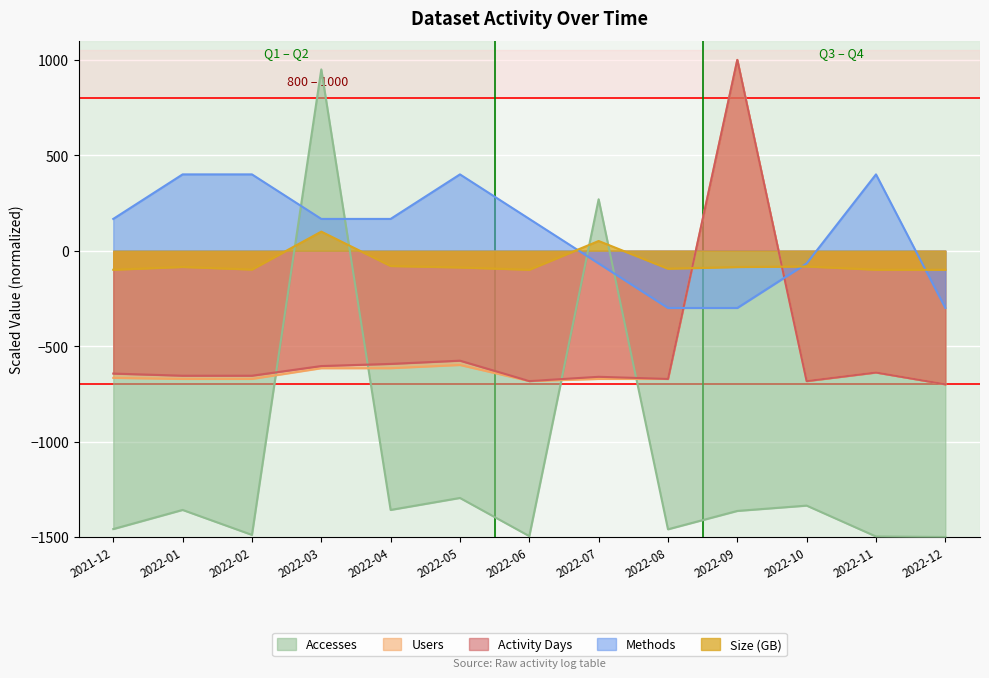

What is the approximate value of Methods at 2022-03?

166.7